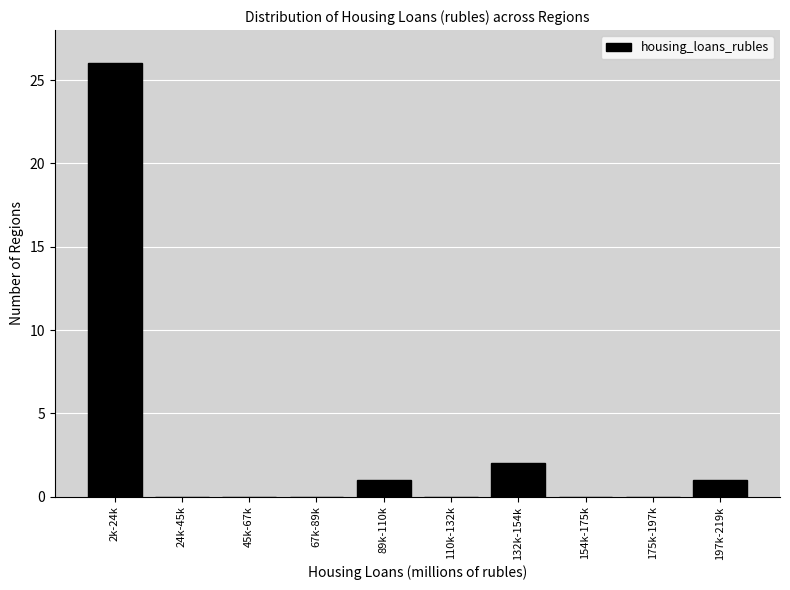

Reading left to right, extract all data points from this chart.

2k-24k=26	24k-45k=0	45k-67k=0	67k-89k=0	89k-110k=1	110k-132k=0	132k-154k=2	154k-175k=0	175k-197k=0	197k-219k=1